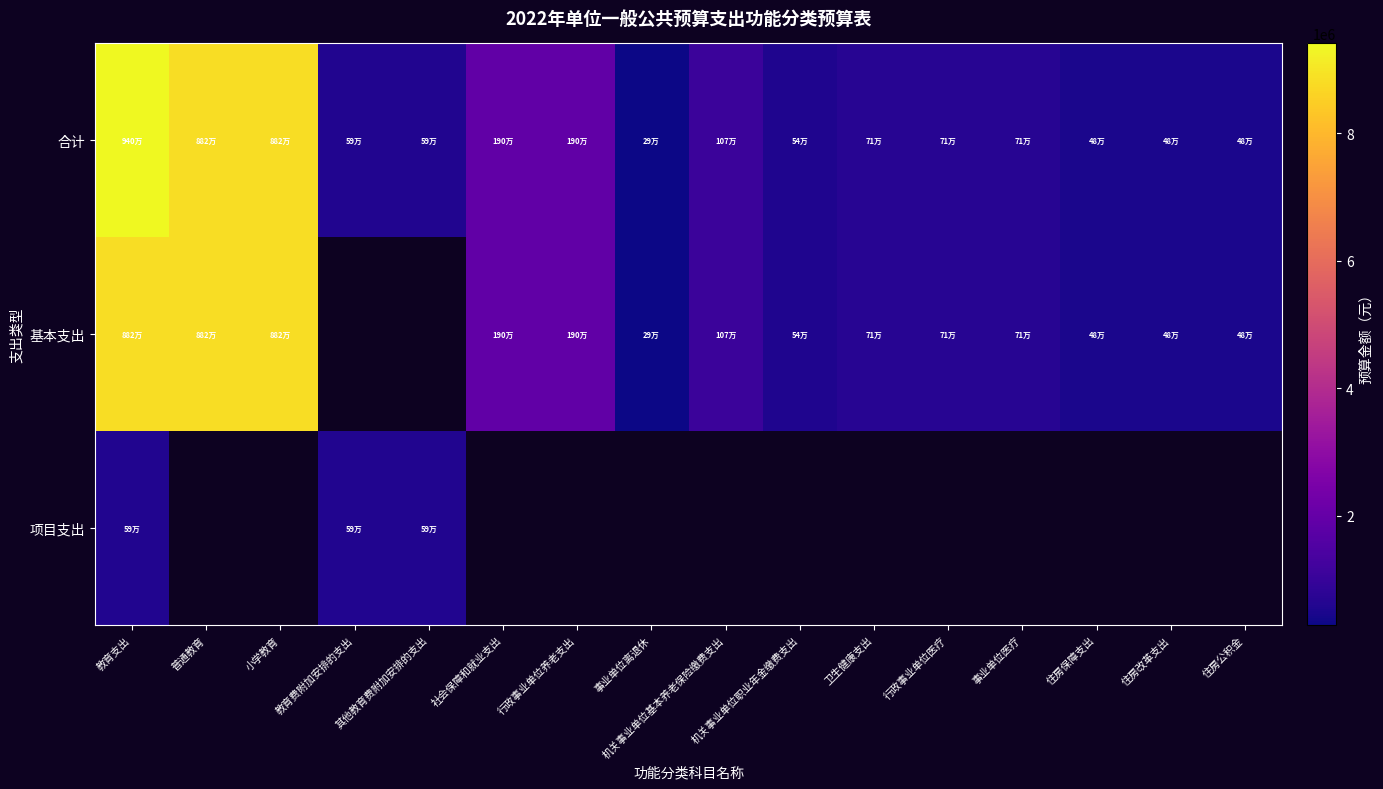

Count the number of data series in this chart.

3